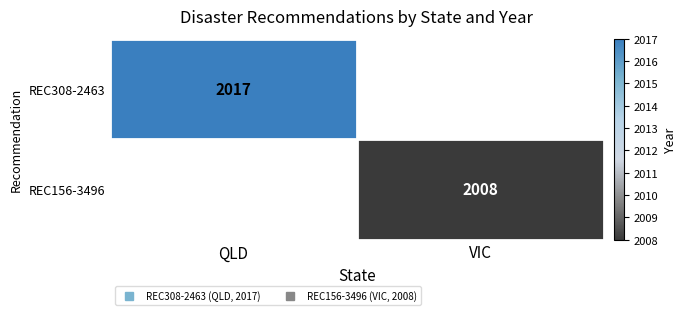

True or false: REC308-2463 has a value of 488.3 at QLD.

False